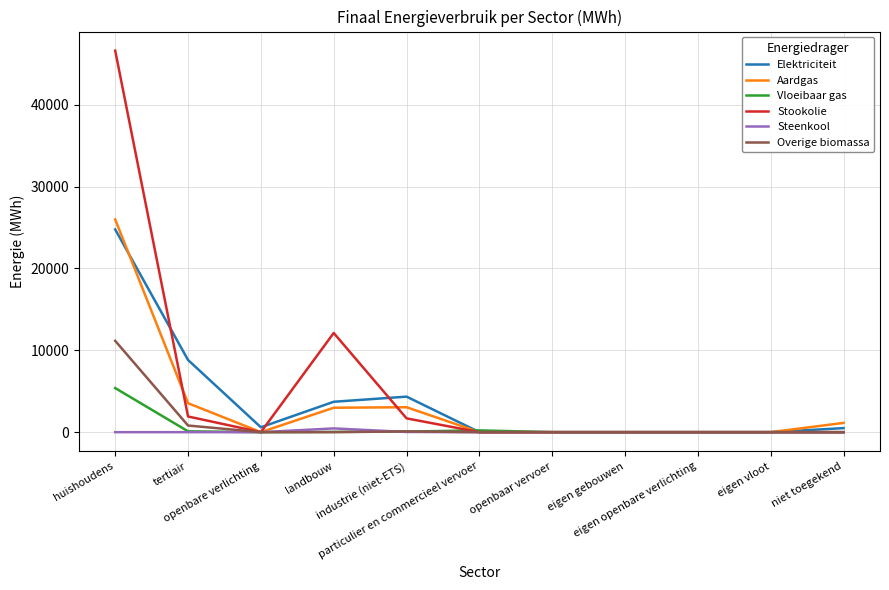

What is the maximum value for Vloeibaar gas?

5387.7